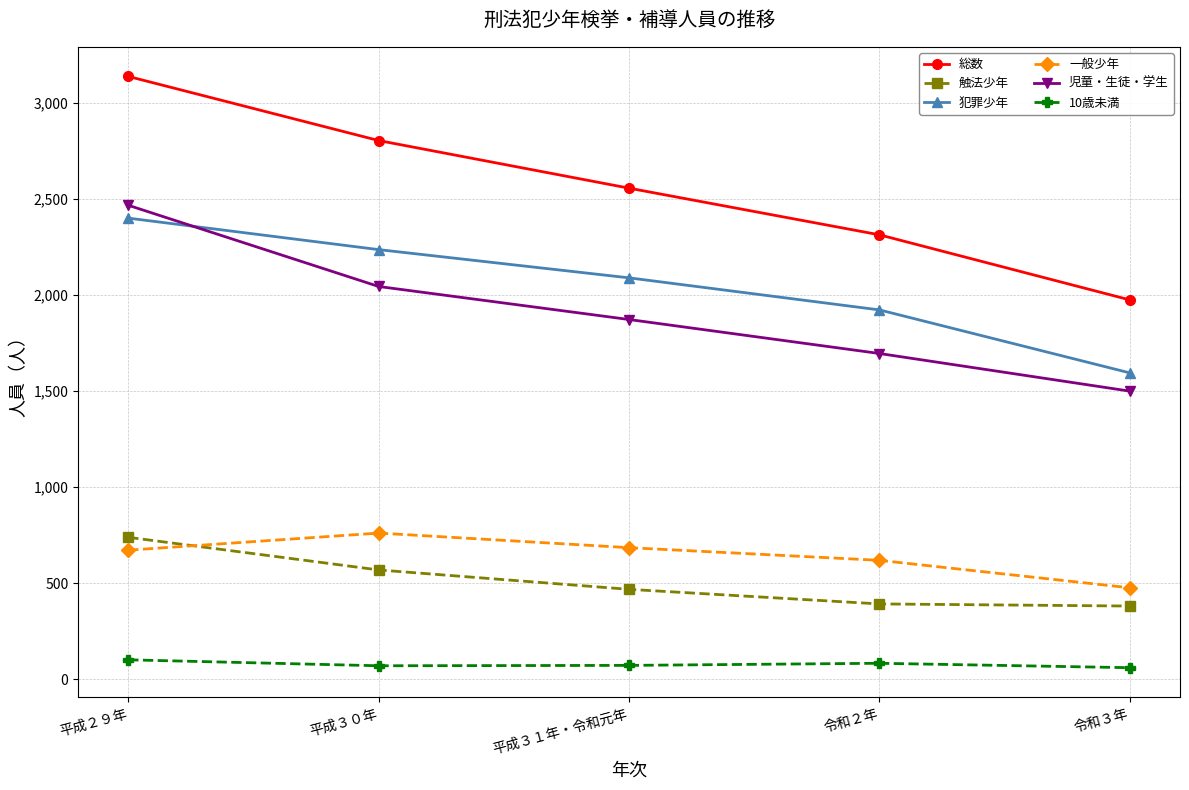

At which category is the sum across all series the highest?

平成２９年